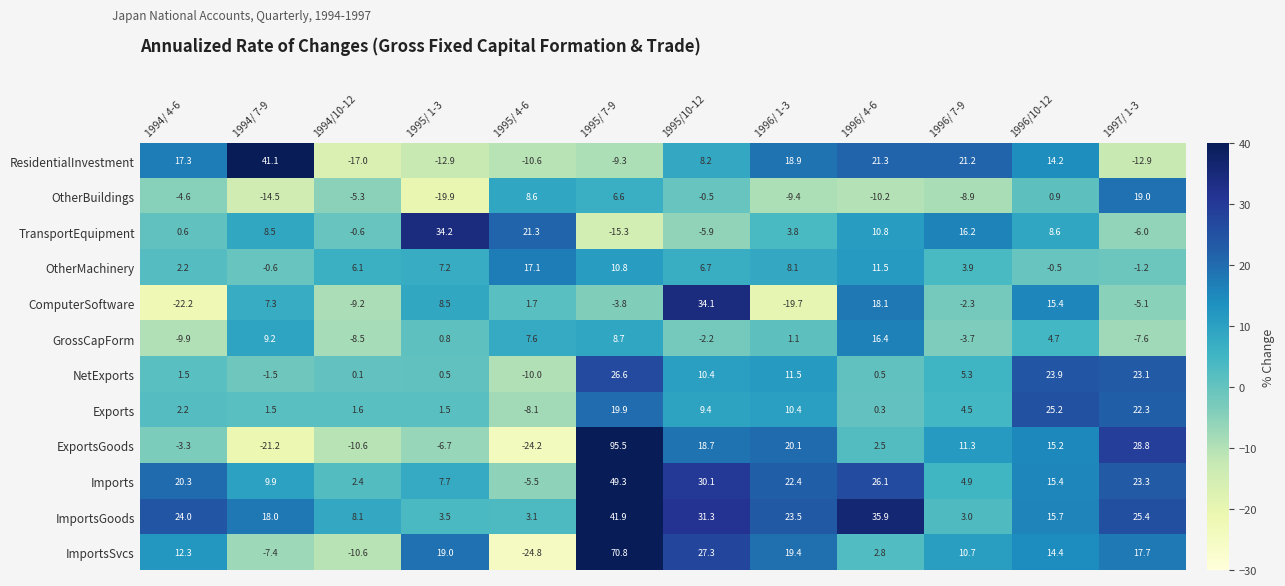

Is it true that OtherBuildings equals -9.4 at 1996/ 1-3?

True